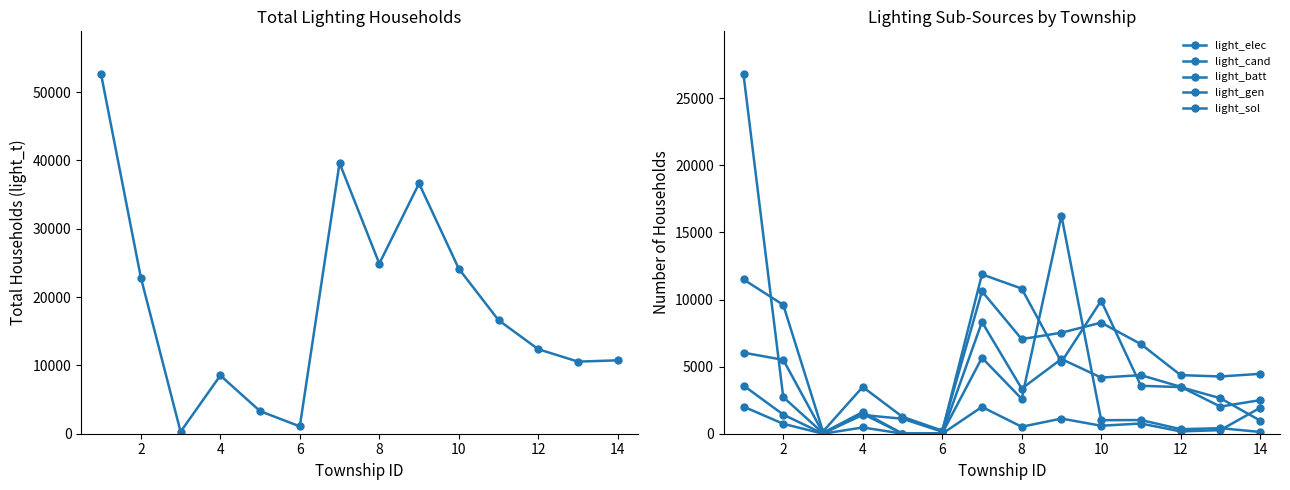

How many data points in light_elec are less than 3474?

7